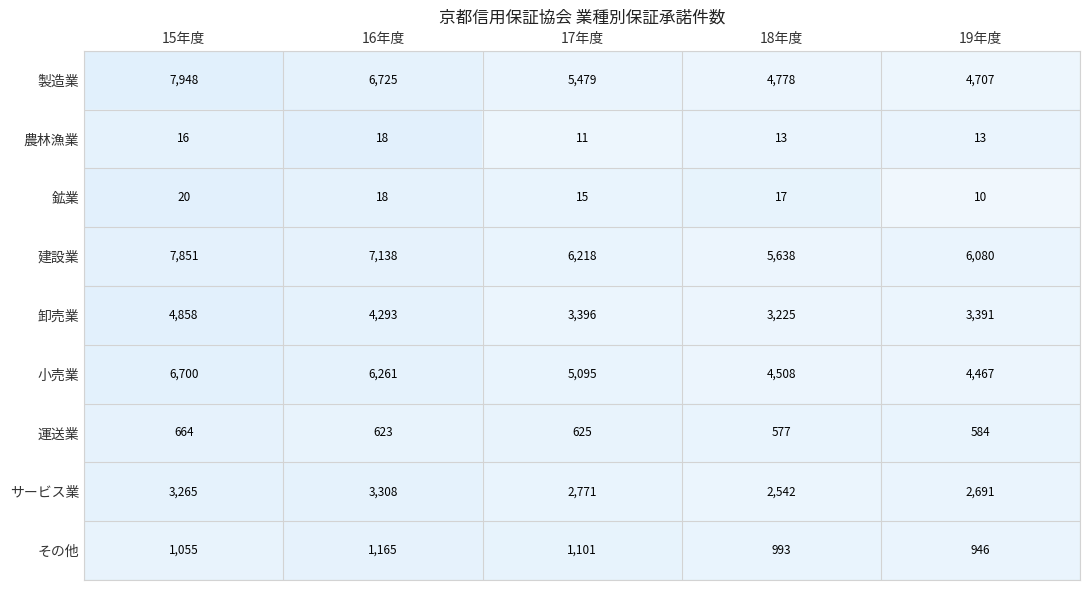

Is it true that 運送業 equals 584 at 19年度?

True